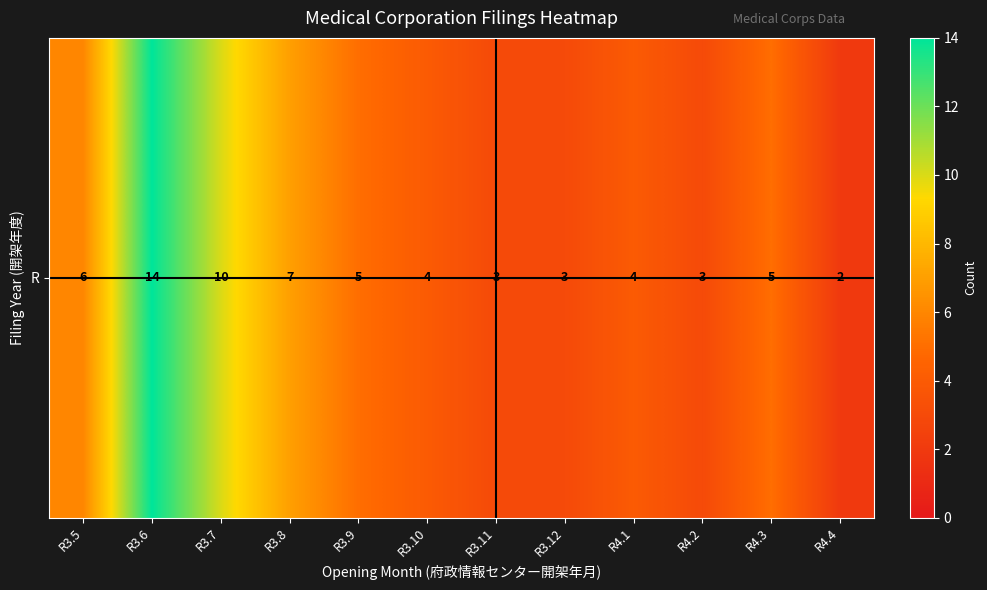

Where does the data first go above 5?

R3.5